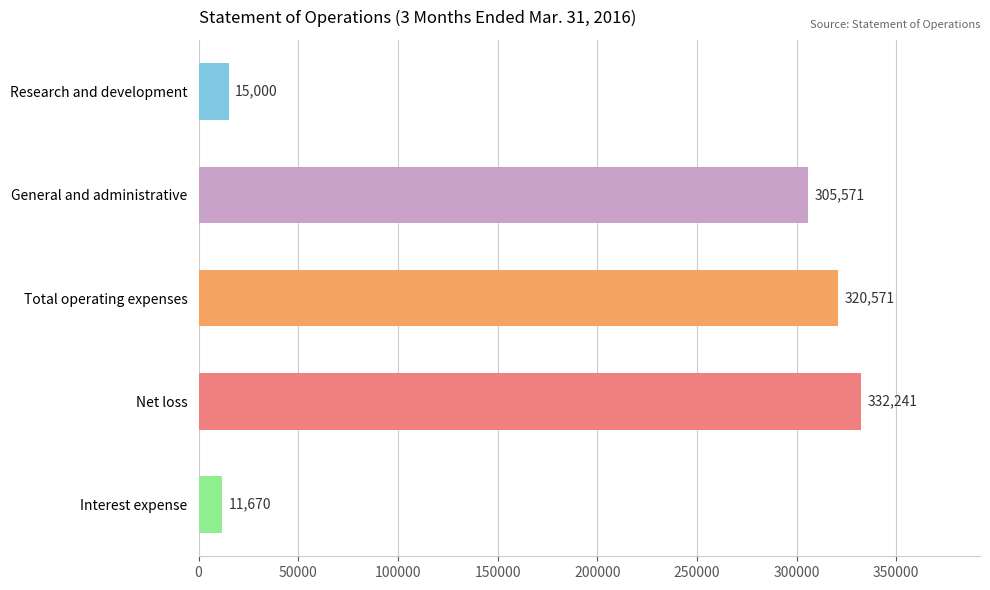

Where is the data nearest to the value 171955?

General and administrative